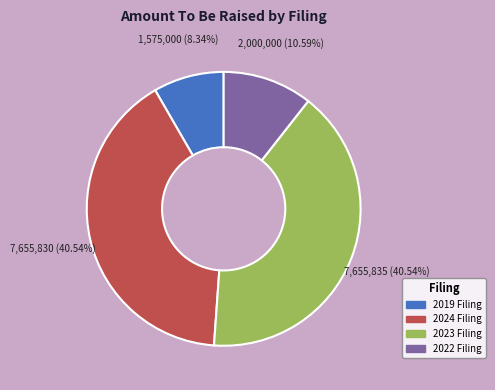

Is there a majority slice in this chart?

No